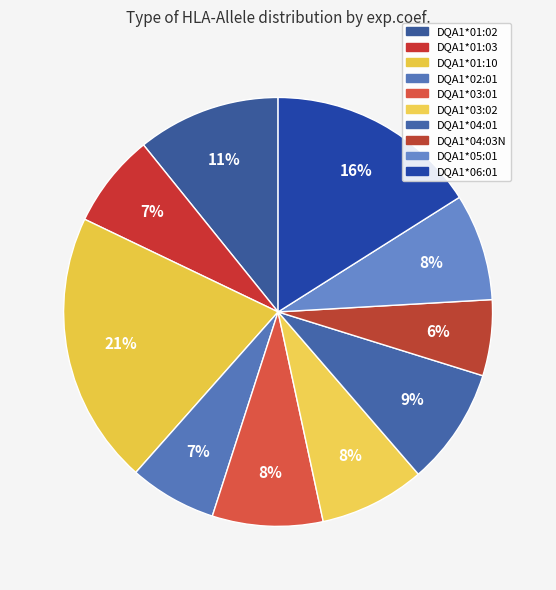

Count the number of slices in the pie.

10